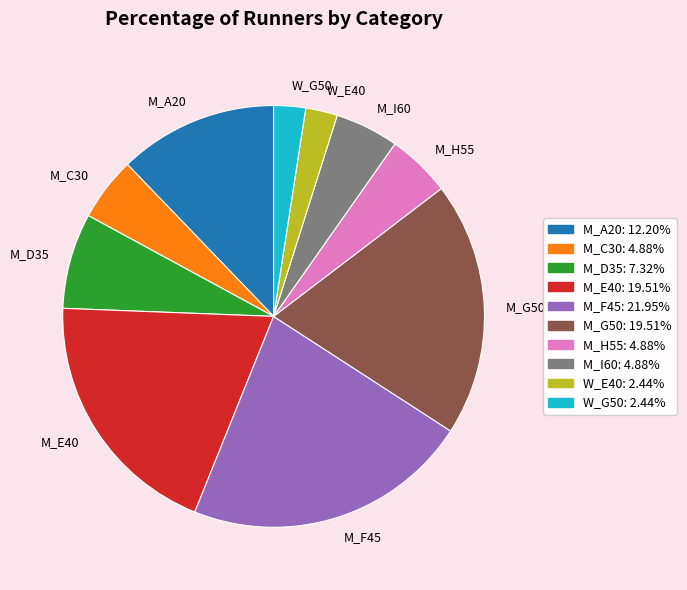

Combined, do M_E40 and M_I60 account for over 50%?

No